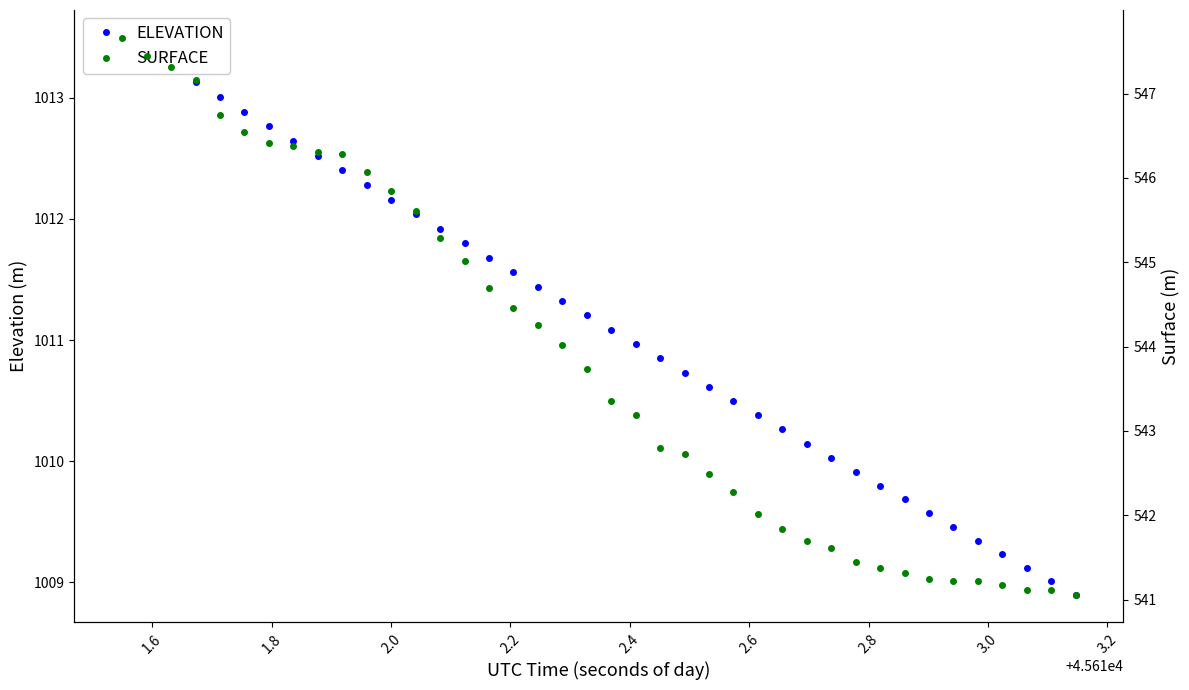

True or false: ELEVATION and SURFACE cross at least once.

False